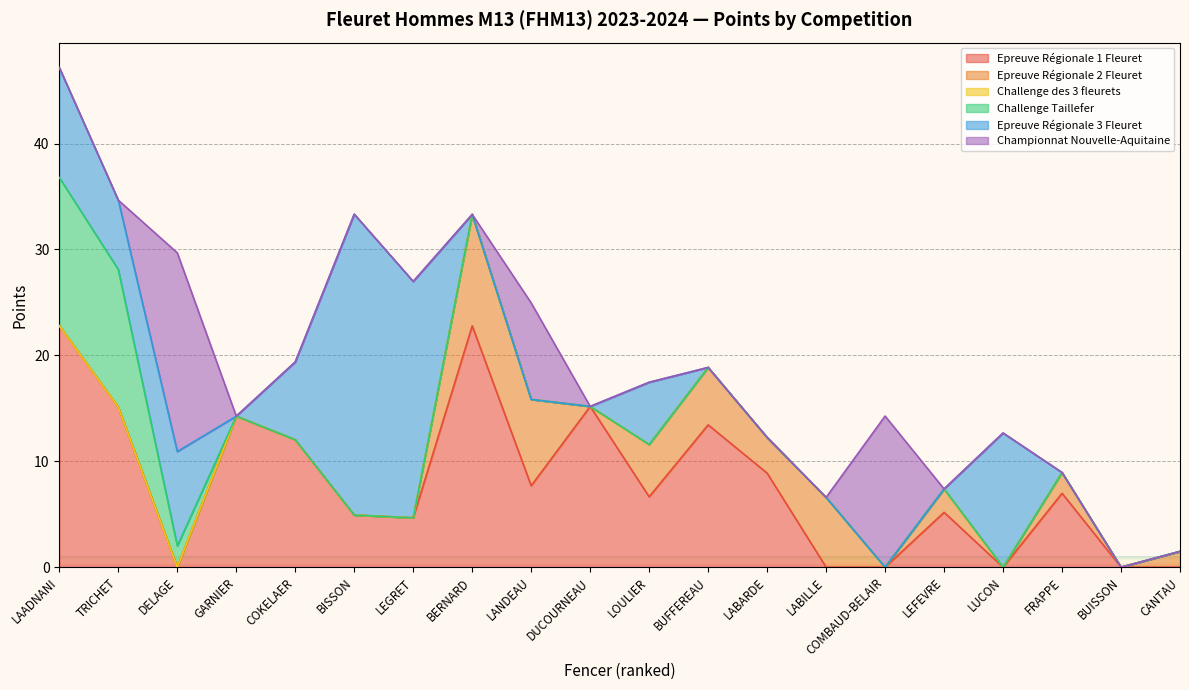

True or false: Epreuve Régionale 3 Fleuret and Championnat Nouvelle-Aquitaine intersect in this chart.

True